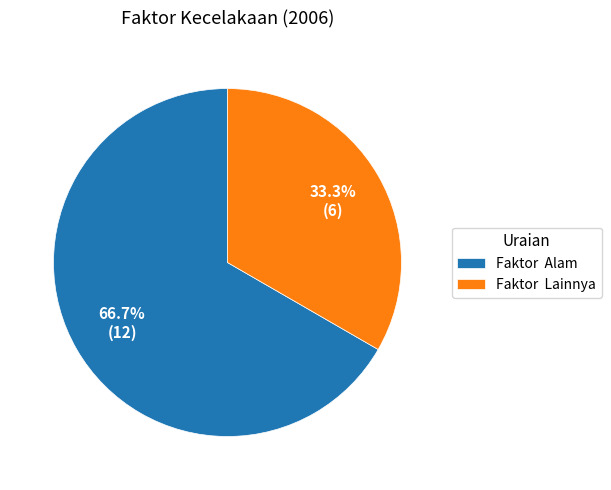

To the nearest percent, what is the difference between the largest and smallest slice percentages?

33%